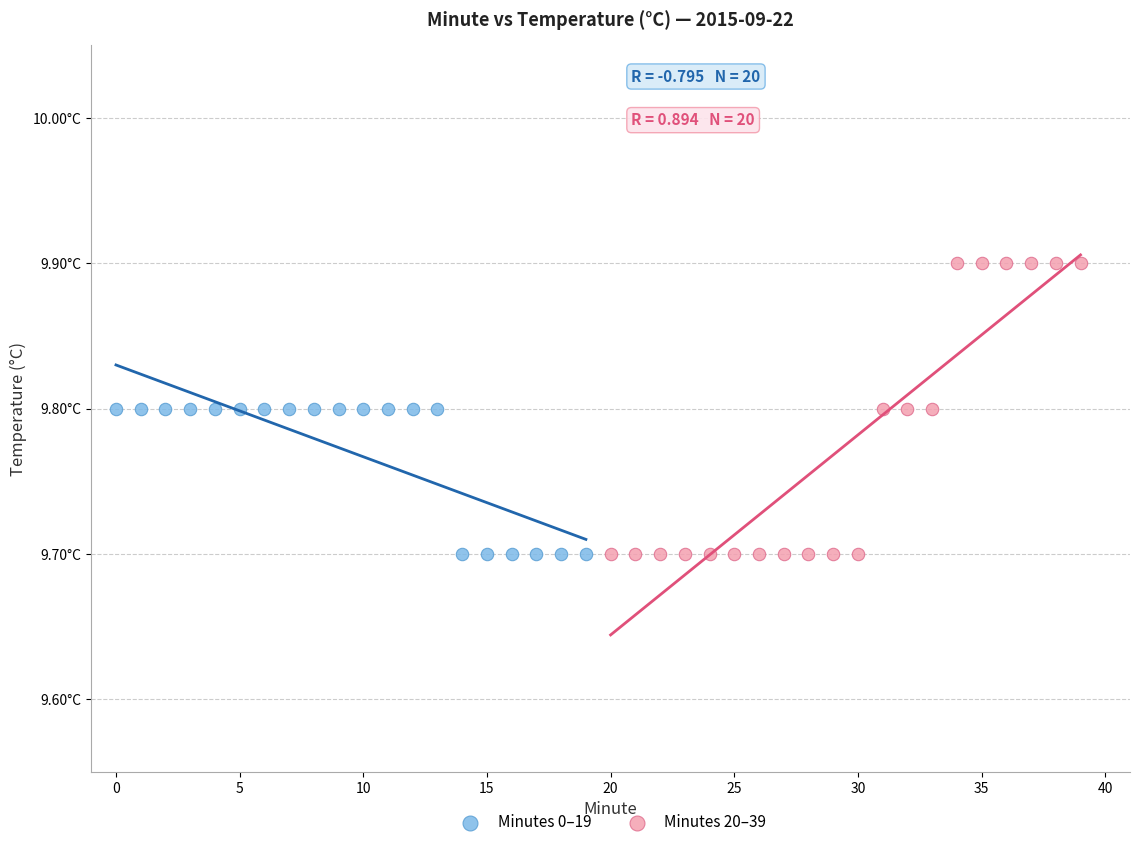

Which series has the largest Y range (max minus min)?

Minutes 20–39